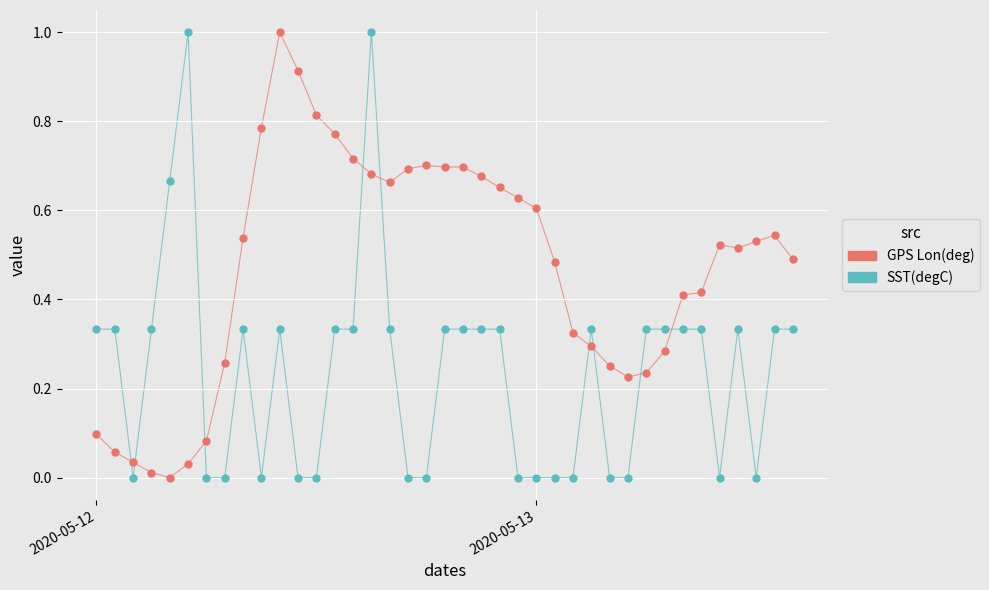

Across all data points, what is the range of X values (max minus min)?

1.6